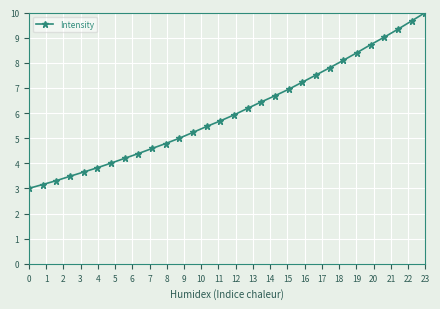

Does the chart have visible grid lines?

Yes